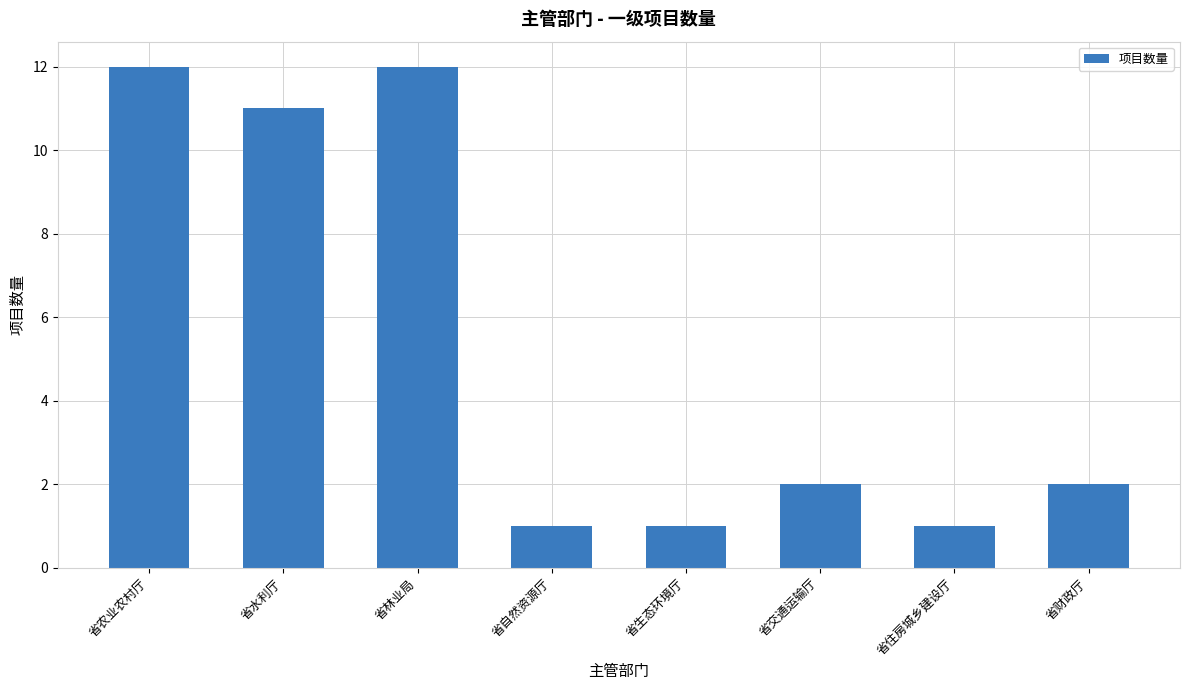

Reading left to right, transcribe all the data shown in this chart.

12	11	12	1	1	2	1	2